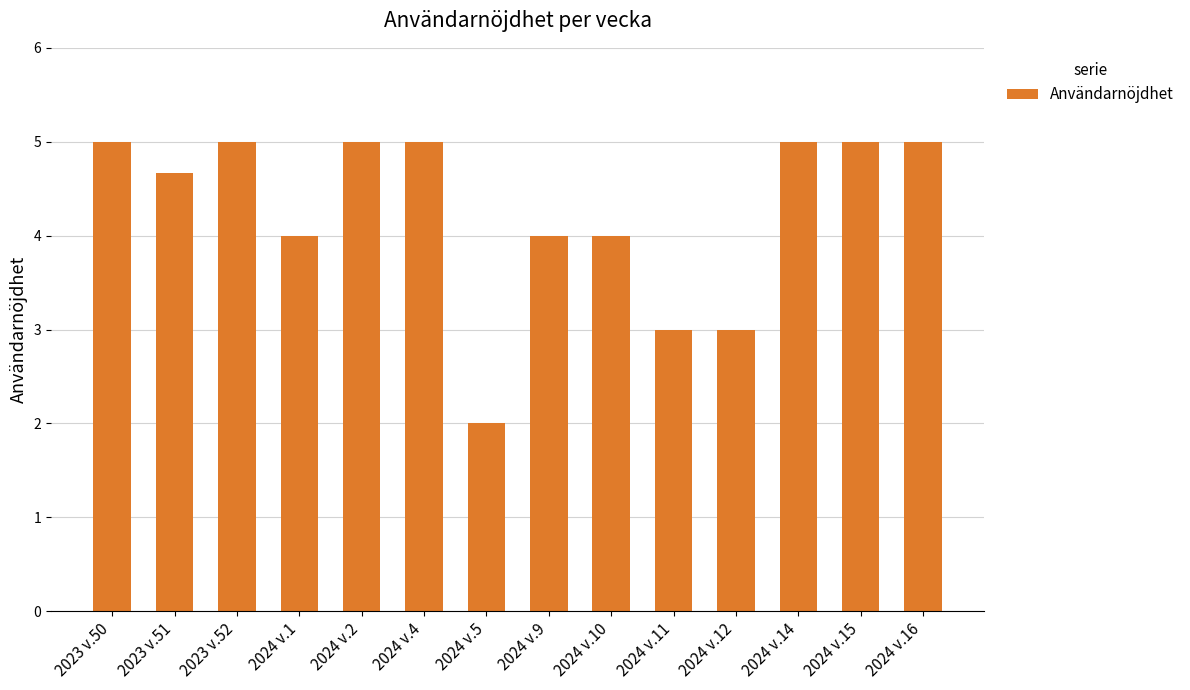

How many values are between 4 and 5?

11